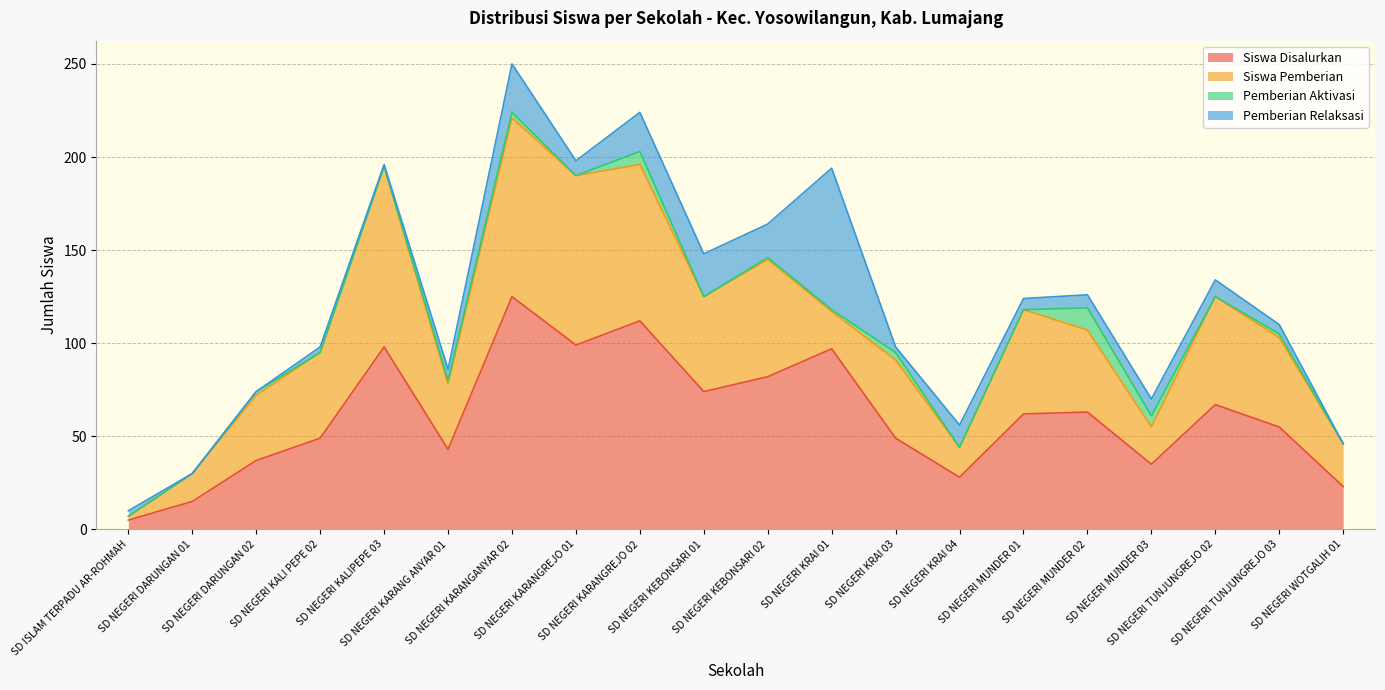

What is the spread (max minus min) of values at SD NEGERI KARANG ANYAR 01?

41